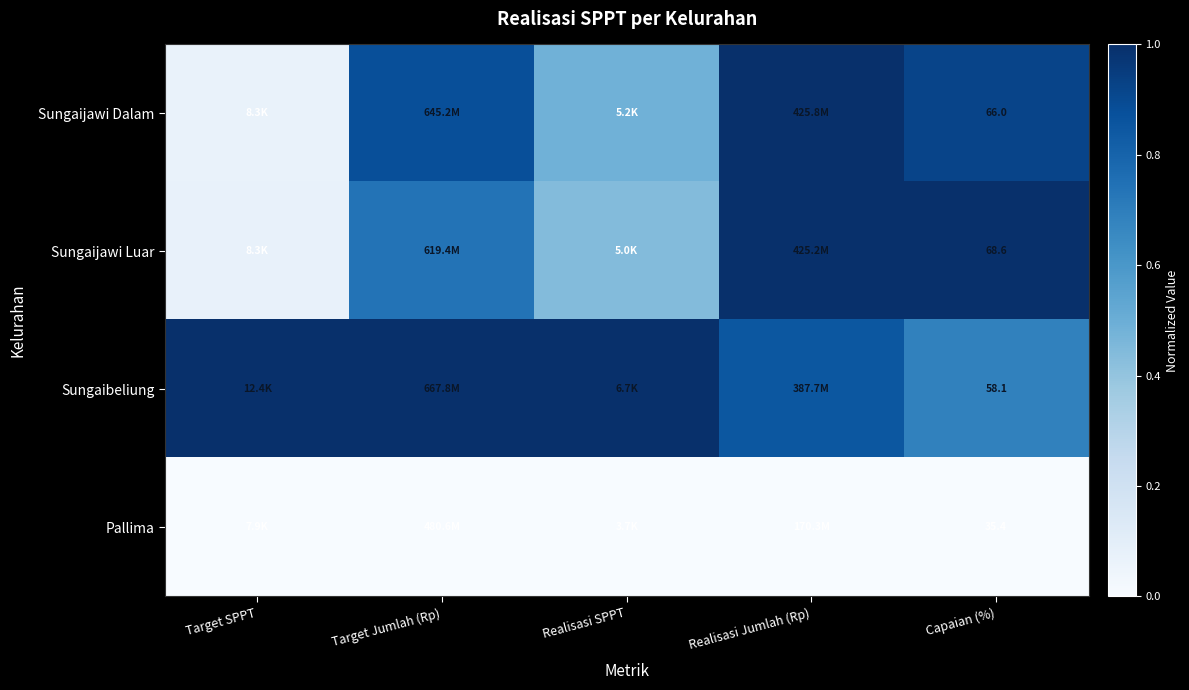

What is the maximum value shown in the chart?

1.0